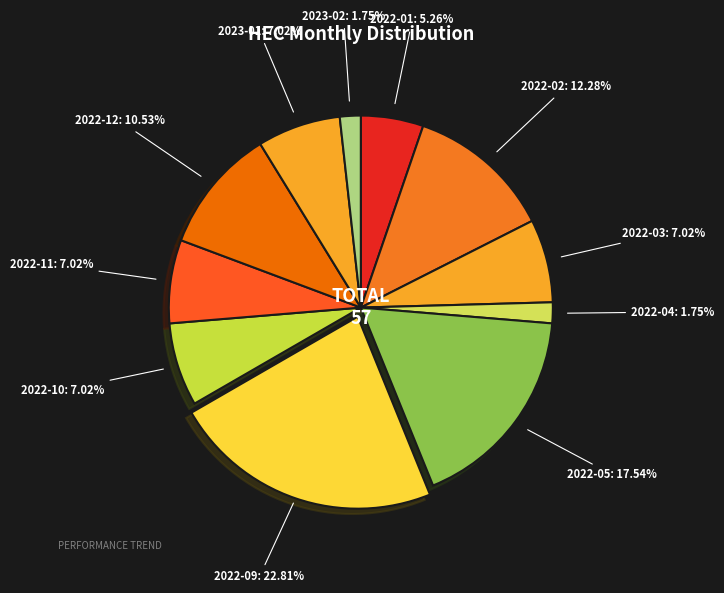

To the nearest percent, what percentage of the pie is 2022-04?

2%